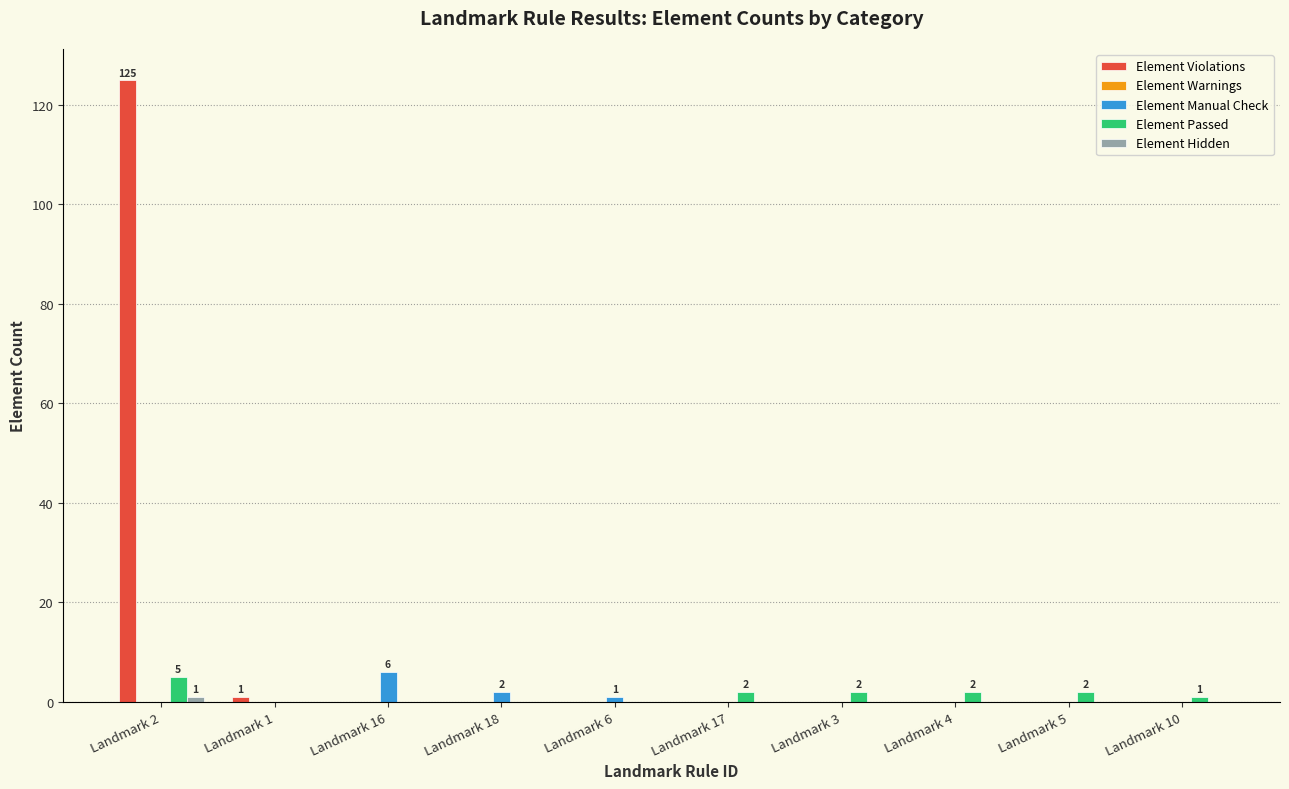

The value of Element Passed at Landmark 18 is 0. True or false?

True